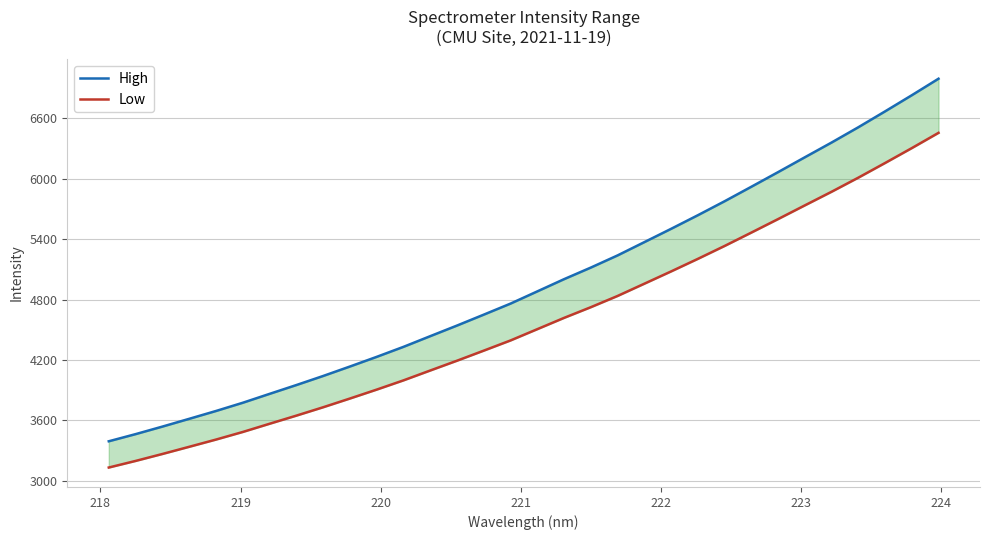

What is the average value of the Low series?

4572.5